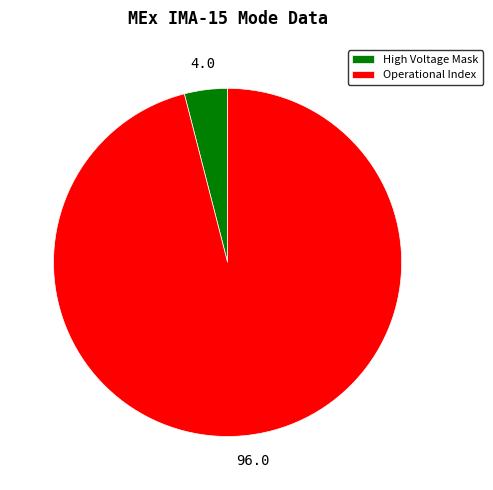

Which has a higher value, Operational Index or High Voltage Mask?

Operational Index